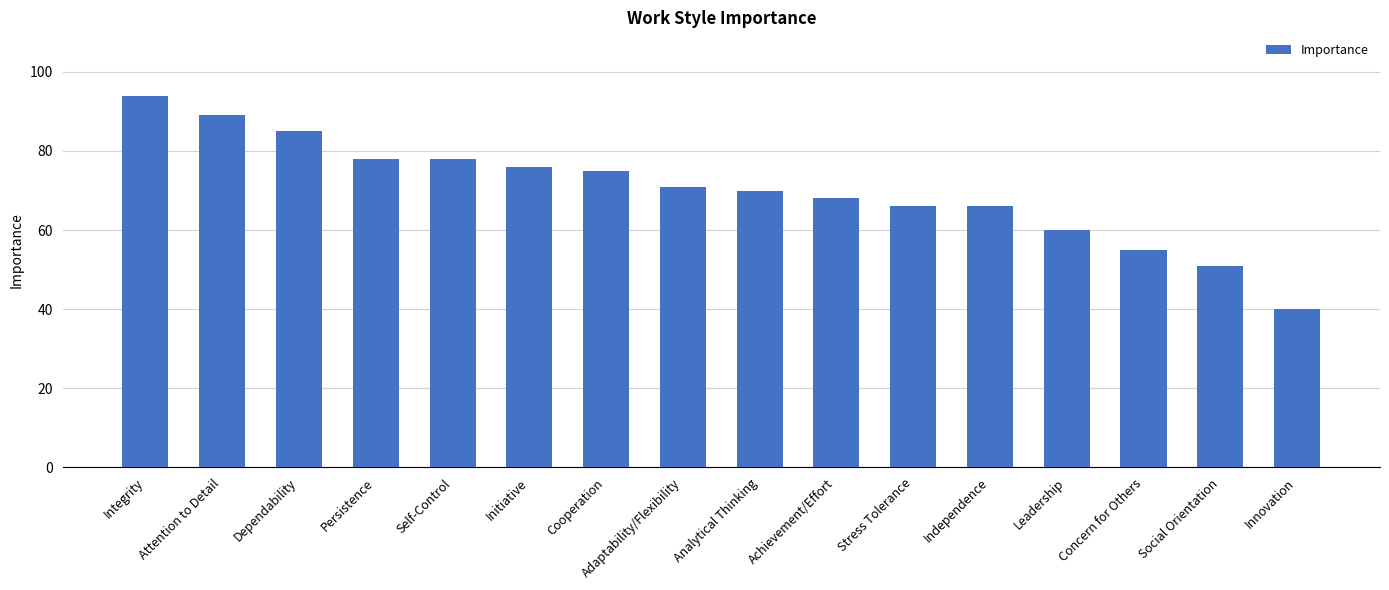

What is the difference between the values at Self-Control and Independence?

12